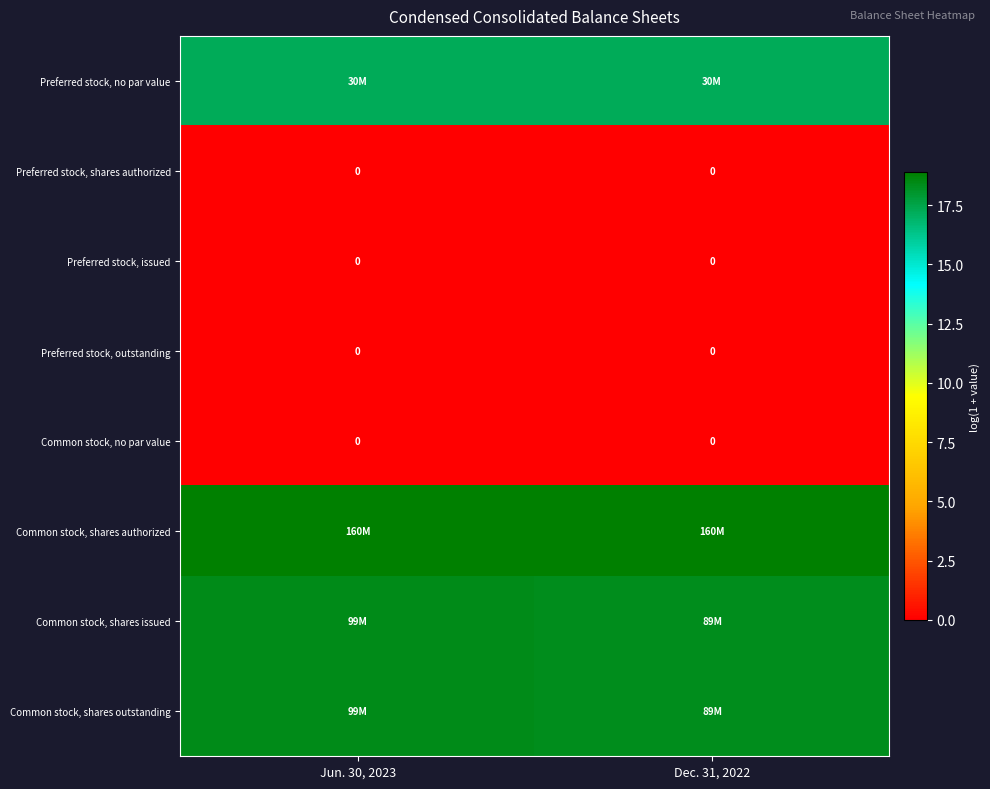

At Jun. 30, 2023, list the series in order from largest to smallest.

Common stock, shares authorized, Common stock, shares issued, Common stock, shares outstanding, Preferred stock, no par value, Preferred stock, shares authorized, Preferred stock, issued, Preferred stock, outstanding, Common stock, no par value